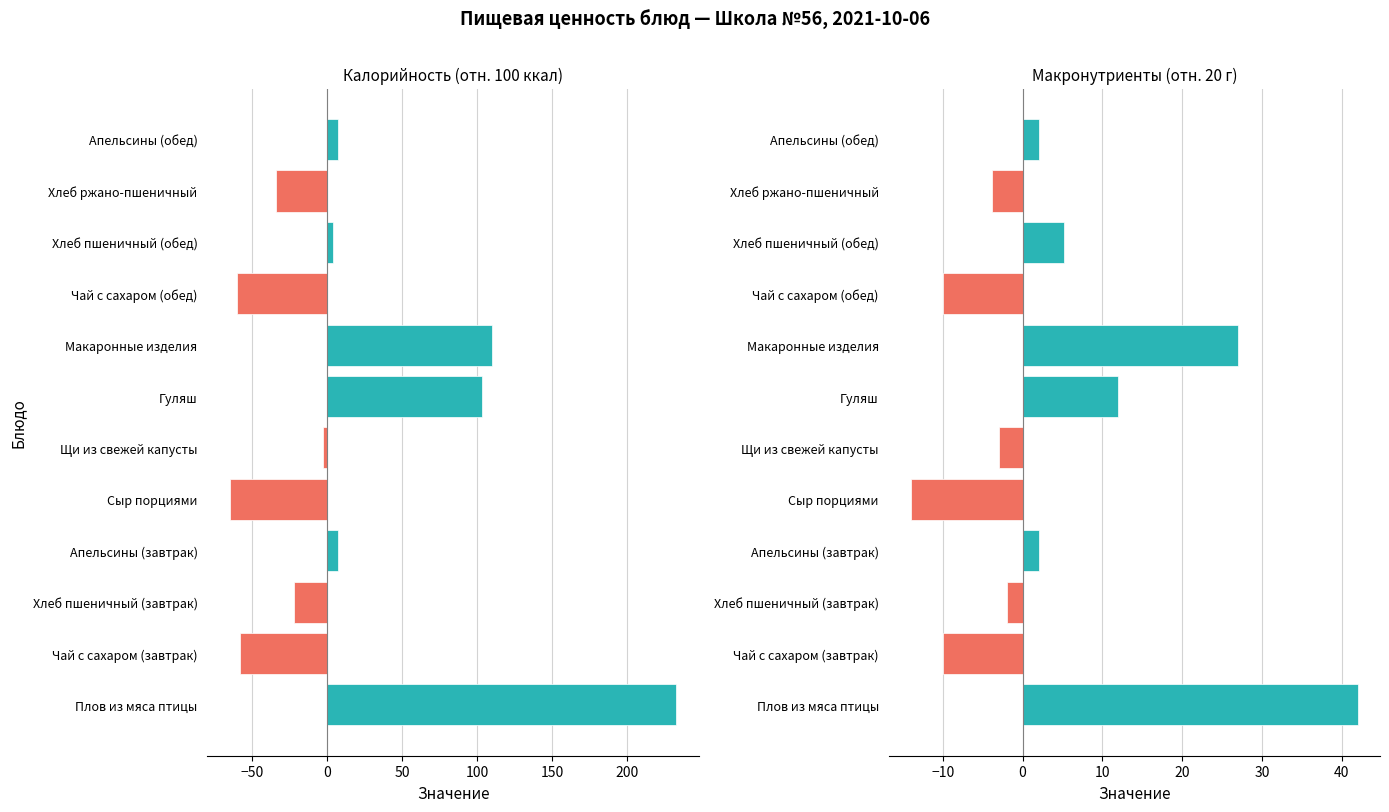

What is the maximum value for Макронутриенты (отн. 20)?

42.0